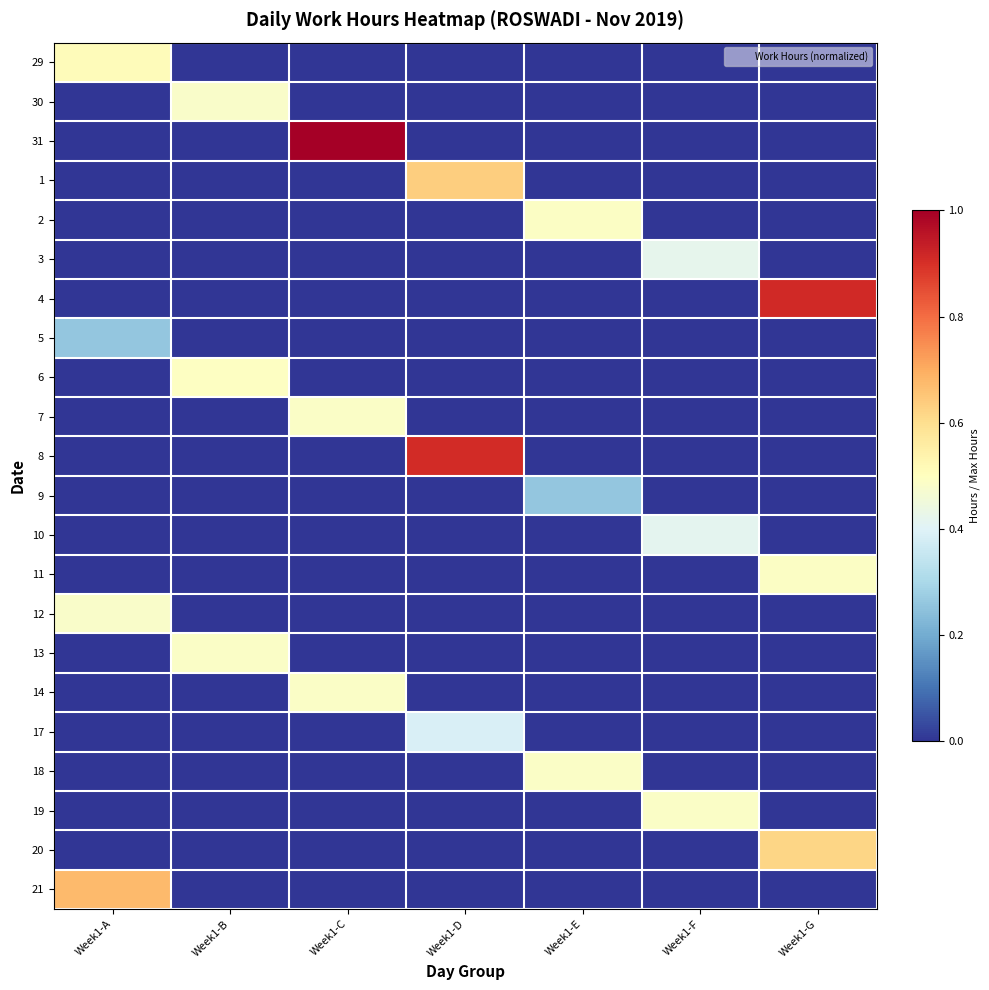

Between Week1-C and Week1-E, which series saw the biggest shift?

31